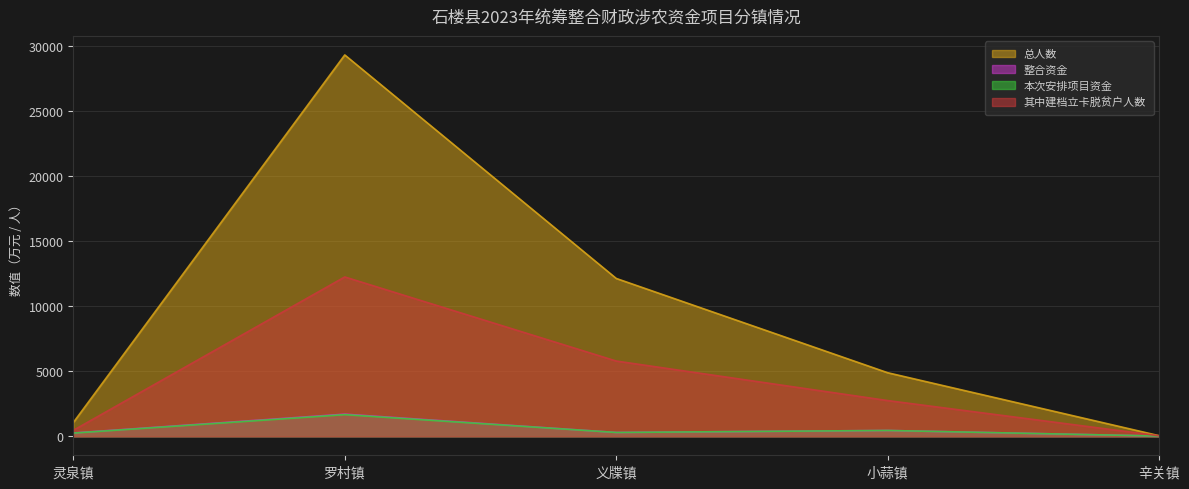

List the series in order of their peak value, highest first.

总人数, 其中建档立卡脱贫户人数, 整合资金, 本次安排项目资金